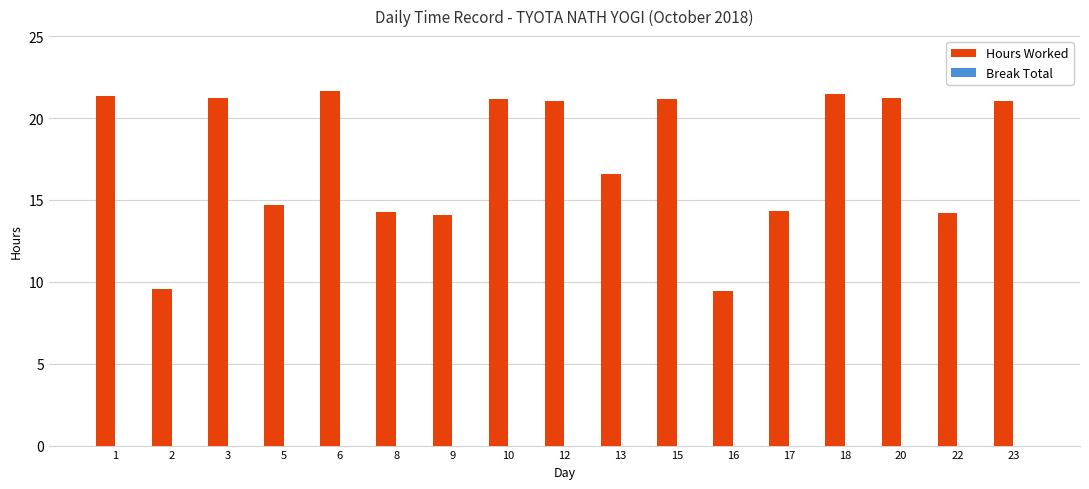

Does the chart contain any negative values?

No